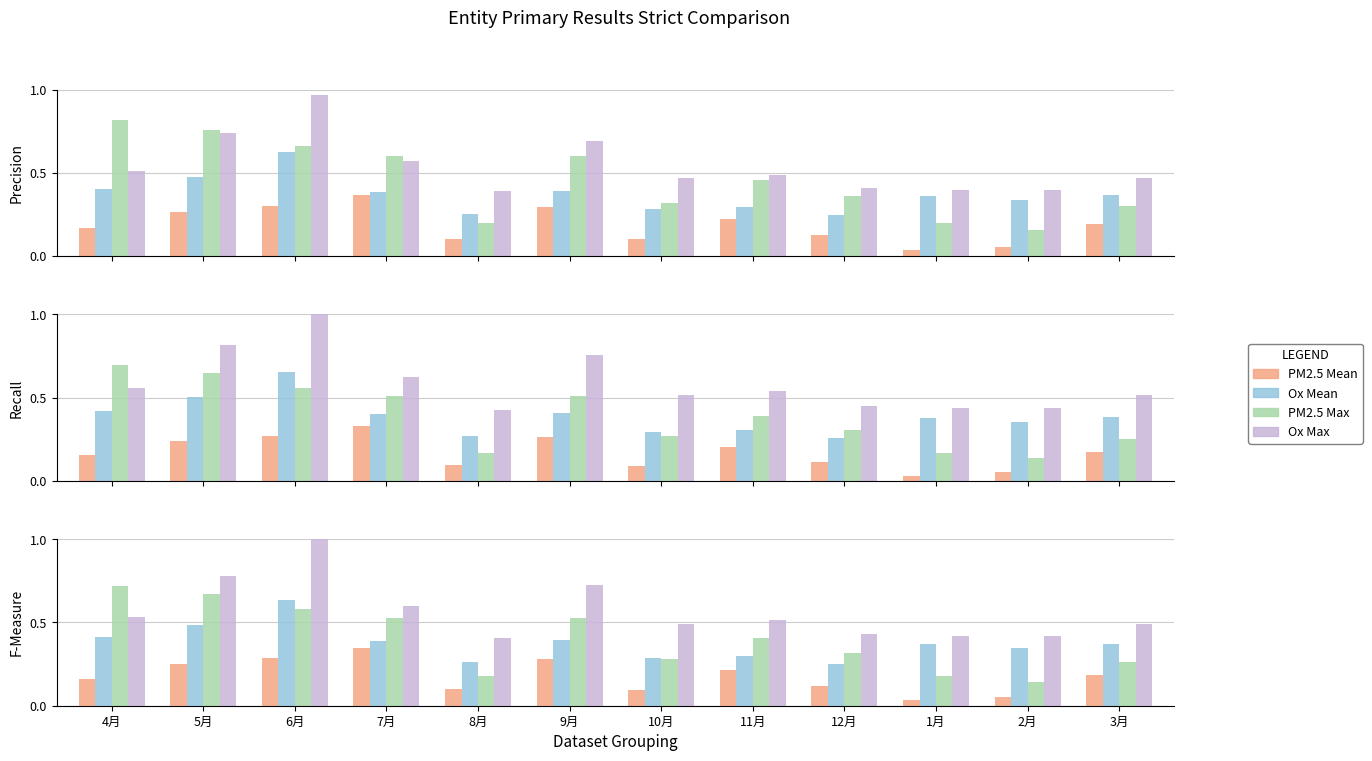

The value of Ox Mean at 1月 is 0.2. True or false?

False